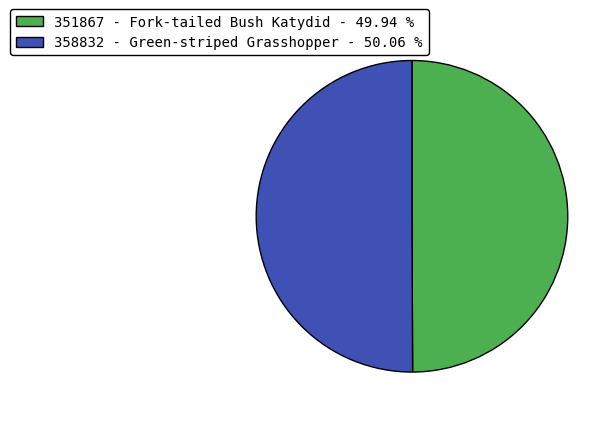

Approximately how many times larger is the value at 358832 - Green-striped Grasshopper - 50.06 % compared to 351867 - Fork-tailed Bush Katydid - 49.94 %?

1.0